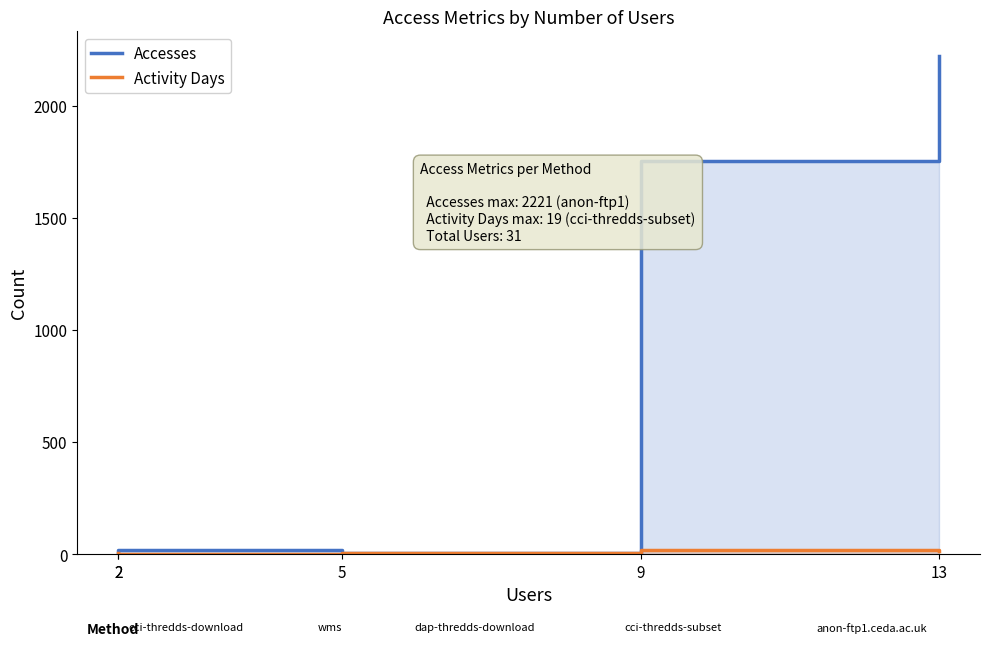

At which category does the chart reach its minimum across all series?

2